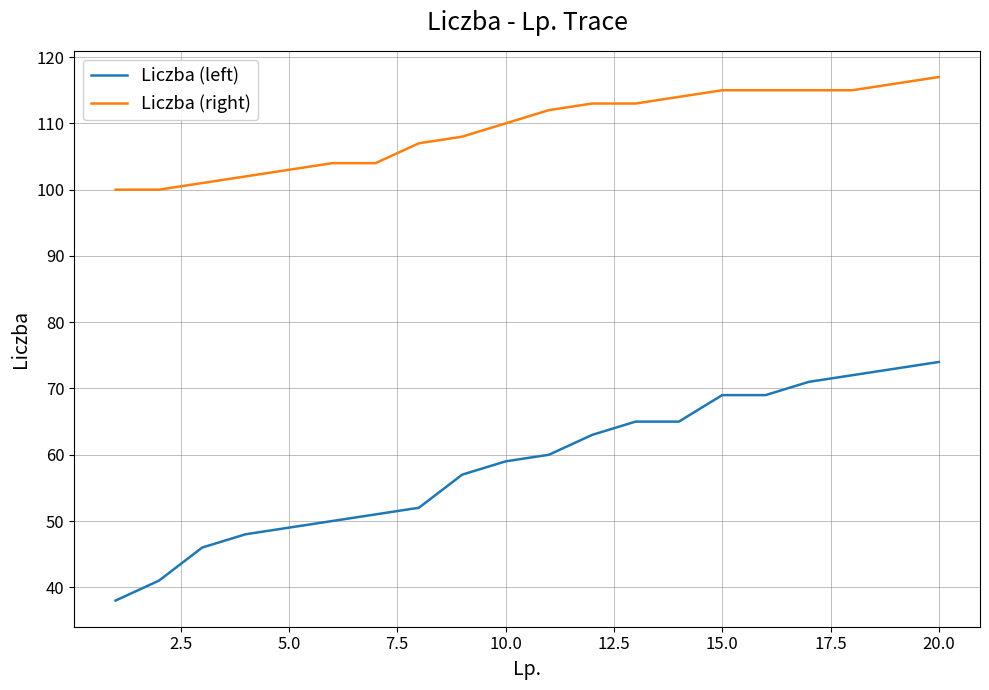

True or false: Liczba (left) and Liczba (right) intersect in this chart.

False